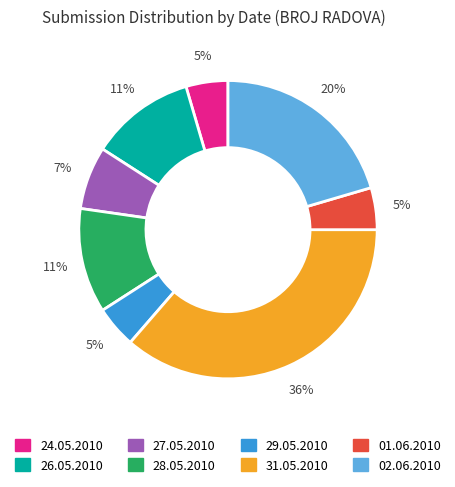

Is there any slice that represents more than half of the pie?

No